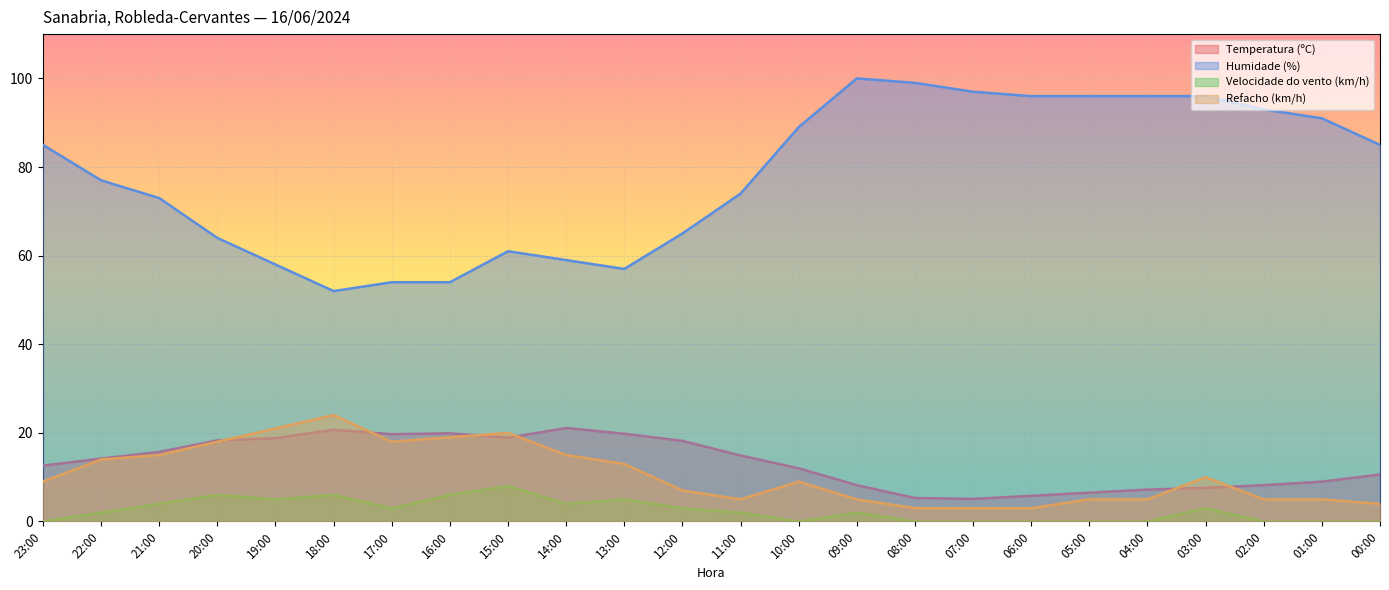

Which series has the widest spread of values?

Humidade (%)